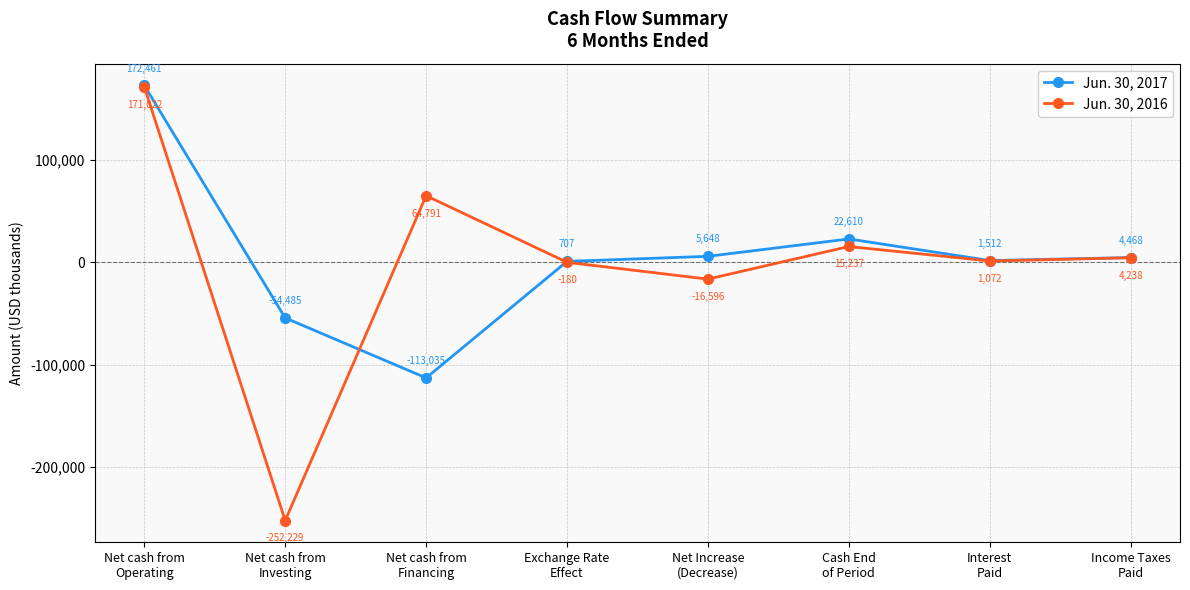

Between which two adjacent categories do Jun. 30, 2016 and Jun. 30, 2017 first intersect?

Net cash from
Investing and Net cash from
Financing